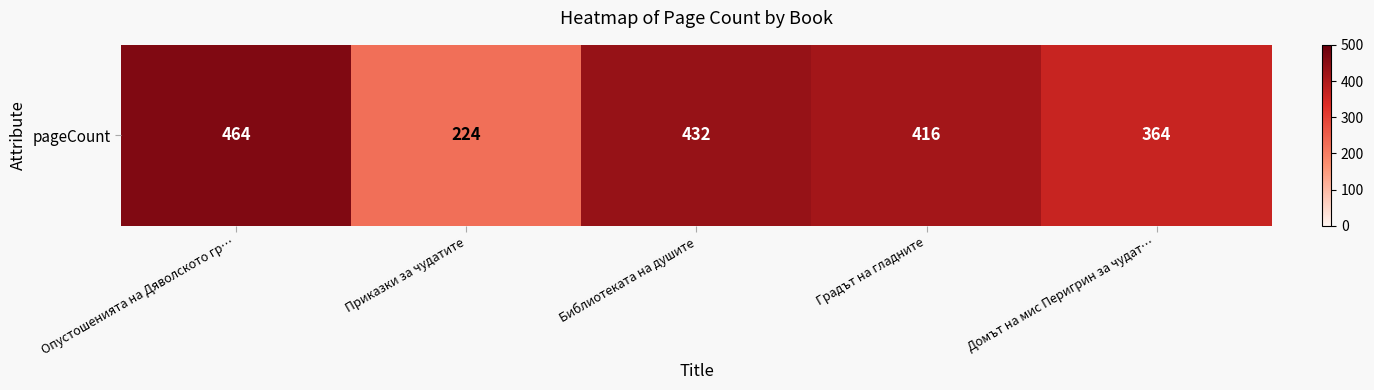

What is the change in value from Приказки за чудатите to Библиотеката на душите?

+208